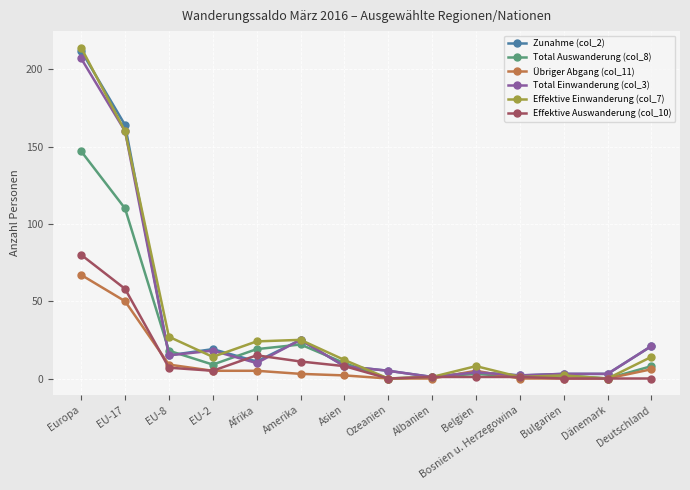

Is the value of Zunahme (col_2) at Deutschland greater than the value of Effektive Einwanderung (col_7) at Bulgarien?

Yes